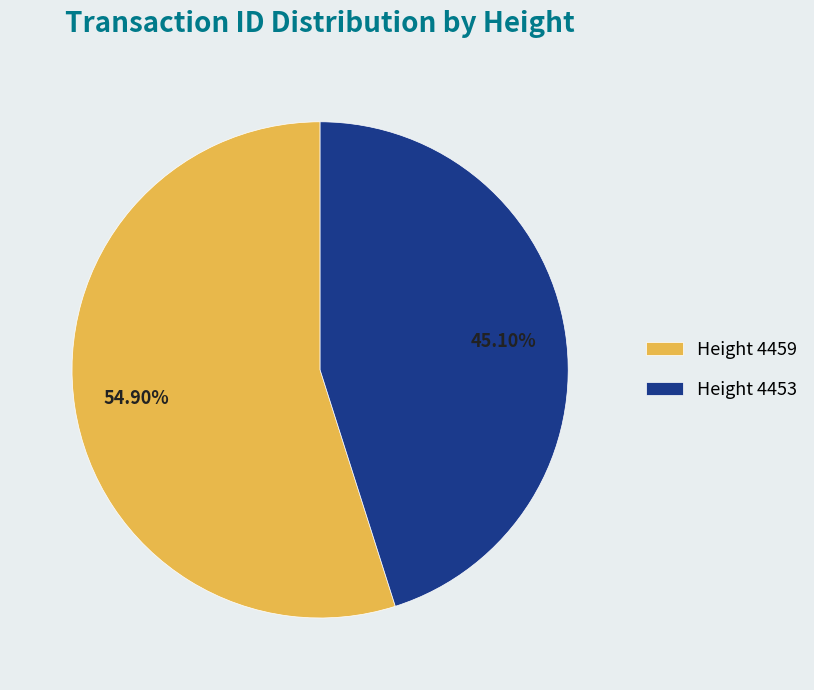

Combined, do Height 4459 and Height 4453 account for over 50%?

Yes